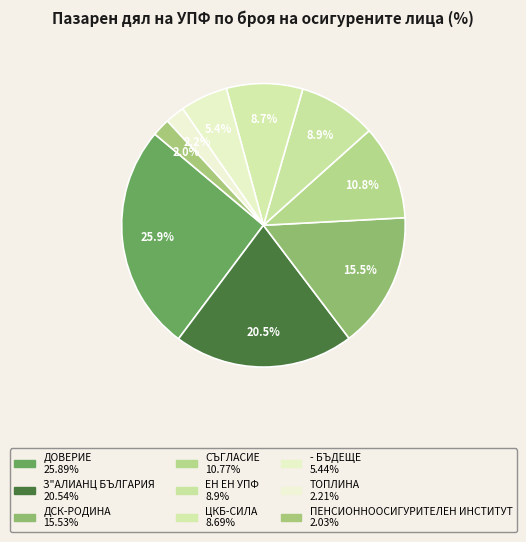

Count the number of slices in the pie.

9